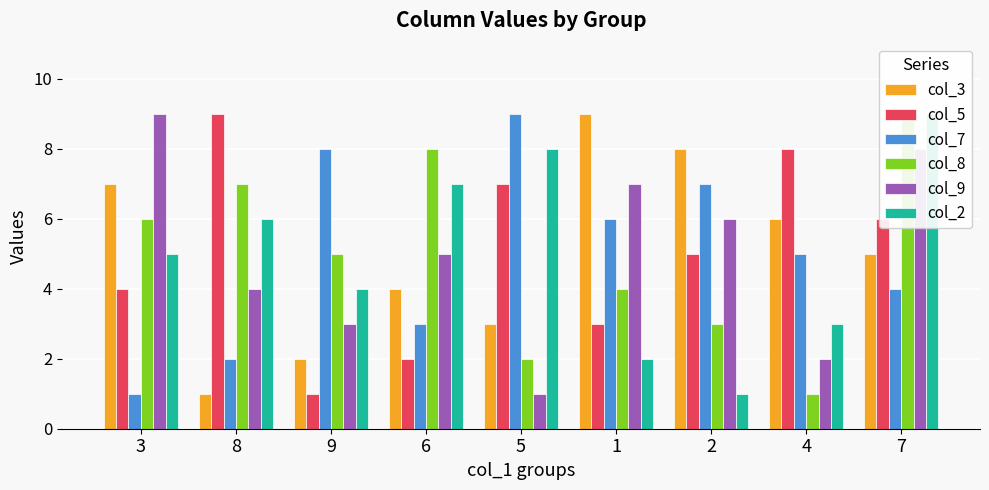

What is the difference between the second highest and minimum values in the col_2 series?

7